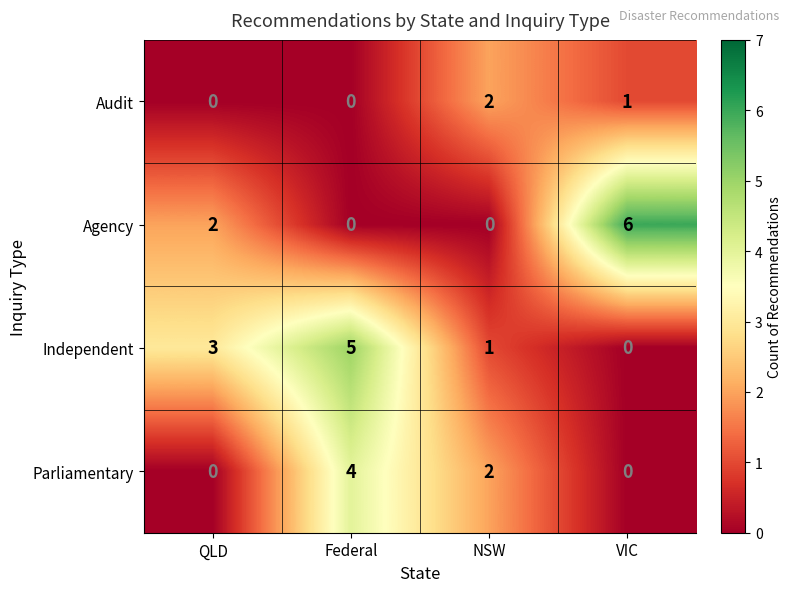

Is it true that Audit equals 2 at NSW?

True